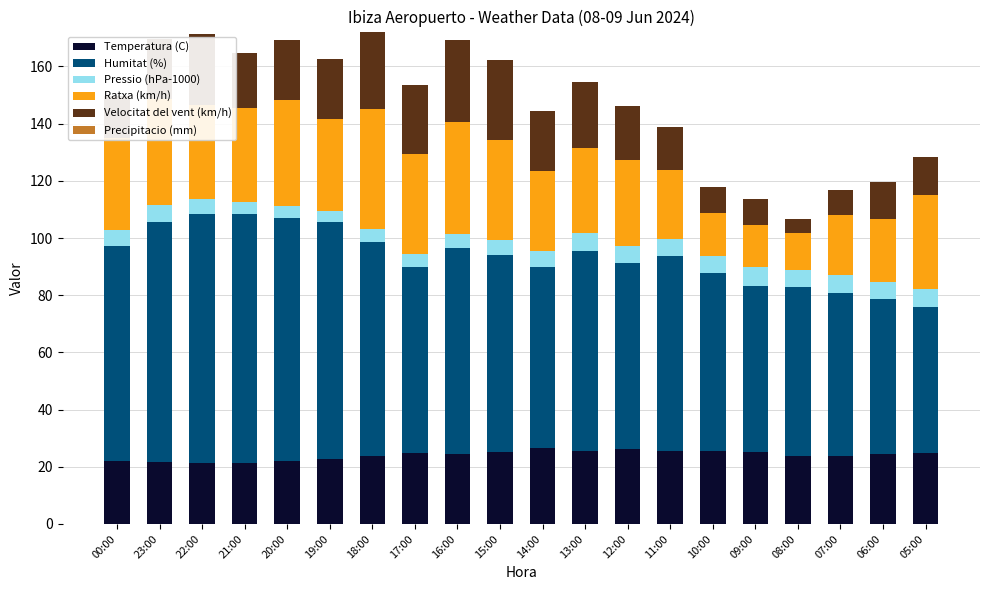

True or false: Temperatura (C) has a value of 25.0 at 15:00.

True